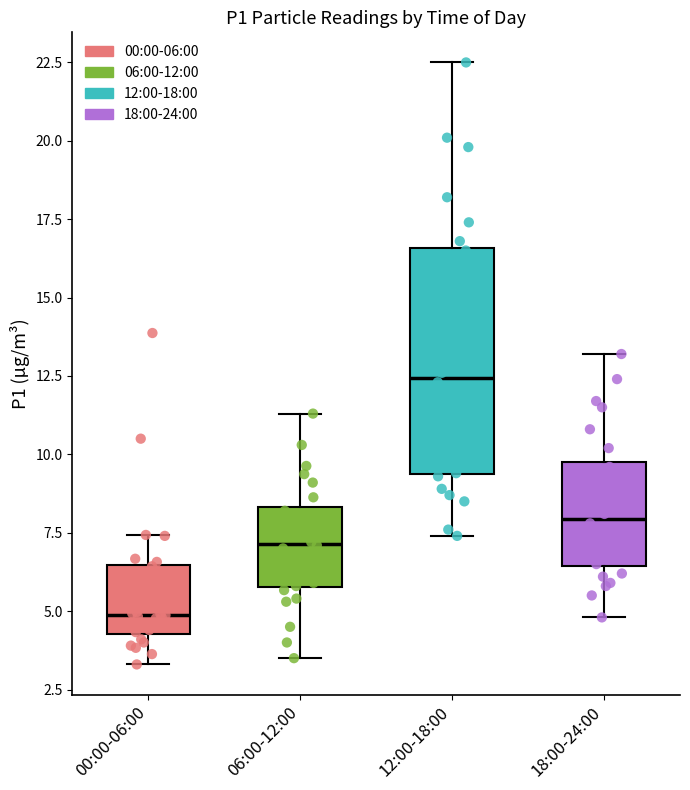

Reading left to right, read every box against the y-axis: the position of its median line, the range the box covers, and the ends of its whiskers. The values are not printed on the chart, so give them approximately, as read against the axis.

00:00-06:00: median 5.0, box 4.5 to 6.5, whiskers 3.5 to 7.5
06:00-12:00: median 7.0, box 6.0 to 8.5, whiskers 3.5 to 11.5
12:00-18:00: median 12.5, box 9.5 to 16.5, whiskers 7.5 to 22.5
18:00-24:00: median 8.0, box 6.5 to 10.0, whiskers 5.0 to 13.0